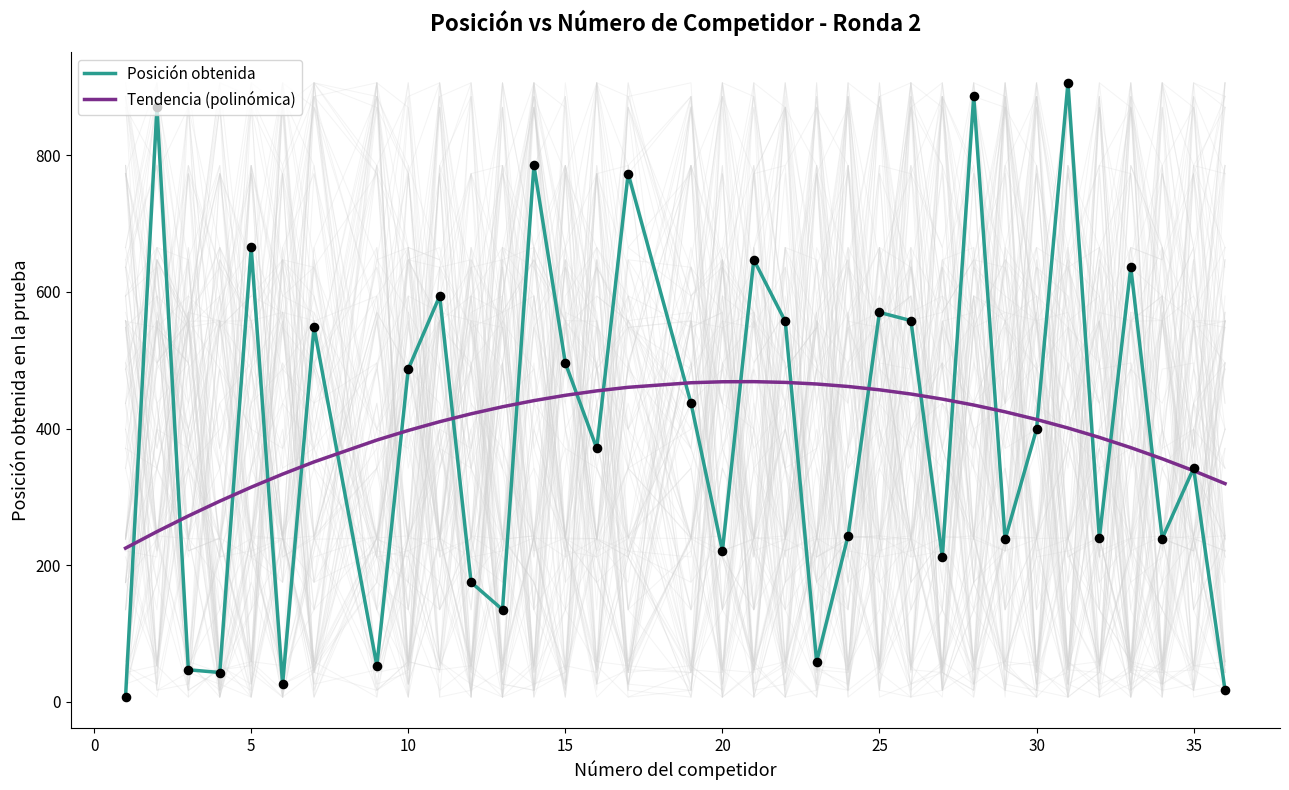

Which series has the largest Y range (max minus min)?

Posición obtenida